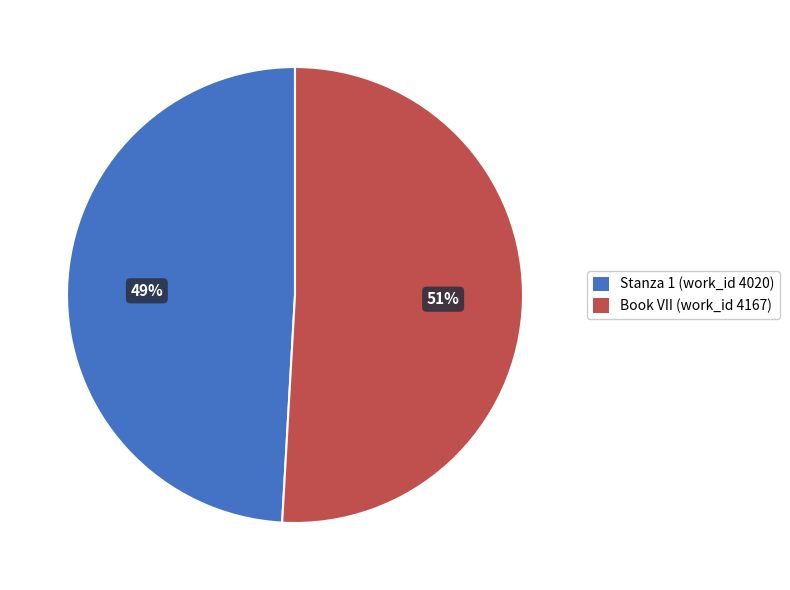

To the nearest percent, what is the average slice percentage?

50%